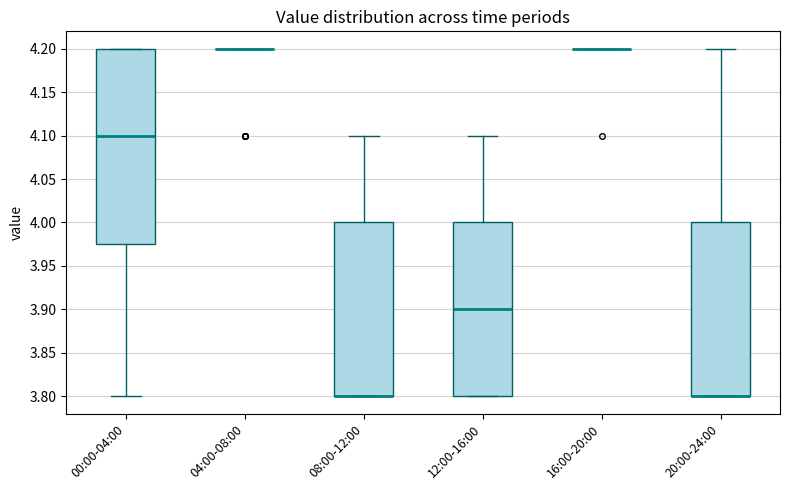

Reading left to right, read every box against the y-axis: the position of its median line, the range the box covers, and the ends of its whiskers. The values are not printed on the chart, so give them approximately, as read against the axis.

00:00-04:00: median 4.100, box 3.975 to 4.200, whiskers 3.800 to 4.200
04:00-08:00: box collapsed to a line at 4.200, whiskers 4.200 to 4.200
08:00-12:00: median 3.800 (drawn on the box's lower edge), box 3.800 to 4.000, whiskers 3.800 to 4.100
12:00-16:00: median 3.900, box 3.800 to 4.000, whiskers 3.800 to 4.100
16:00-20:00: box collapsed to a line at 4.200, whiskers 4.200 to 4.200
20:00-24:00: median 3.800 (drawn on the box's lower edge), box 3.800 to 4.000, whiskers 3.800 to 4.200